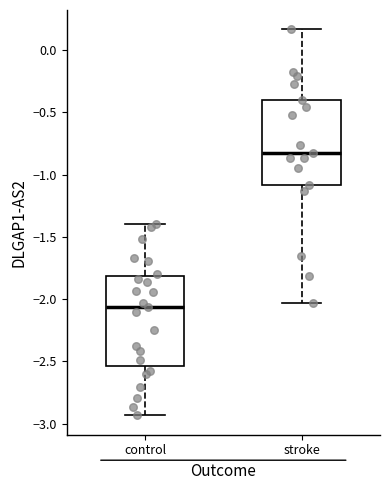

Reading left to right, transcribe this box plot: for each box, give where its median line is, the range the box spans, and where its two whiskers end, as read against the y-axis. The values are not printed on the chart, so give them approximately, as read against the axis.

control: median -2.05, box -2.55 to -1.80, whiskers -2.95 to -1.40
stroke: median -0.85, box -1.10 to -0.40, whiskers -2.05 to 0.15